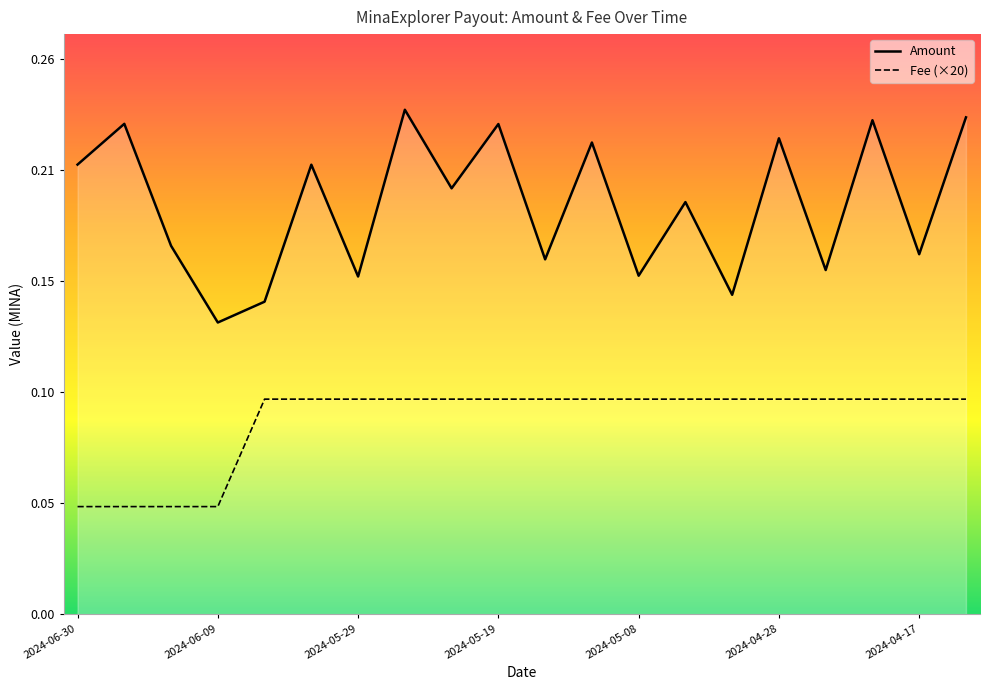

List the labels in order of value, largest first.

2024-05-26, 2024-04-14, 2024-04-21, 2024-06-24, 2024-05-19, 2024-04-28, 2024-05-12, 2024-06-30, 2024-06-02, 2024-05-22, 2024-05-05, 2024-06-16, 2024-04-17, 2024-05-15, 2024-04-24, 2024-05-08, 2024-05-29, 2024-05-01, 2024-06-06, 2024-06-09